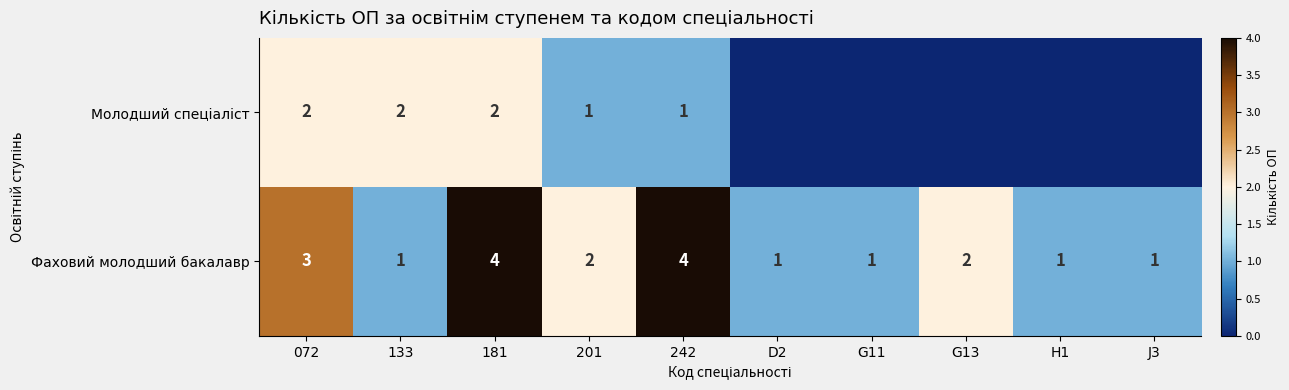

Count the number of categories in the chart.

10